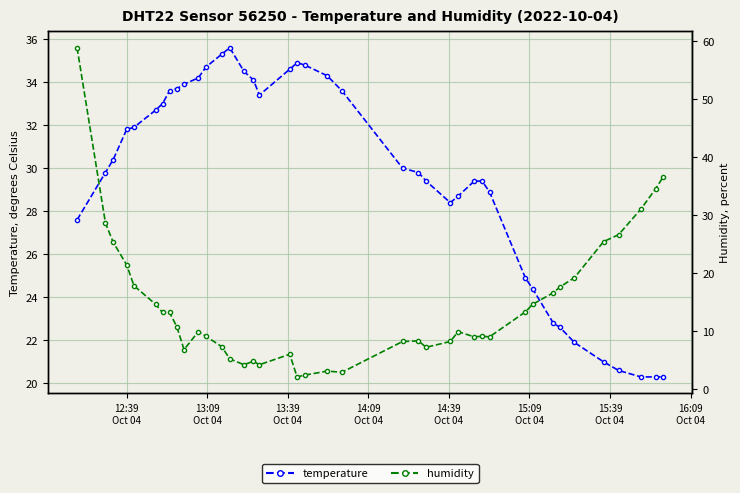

What is the smallest value displayed?

2.1